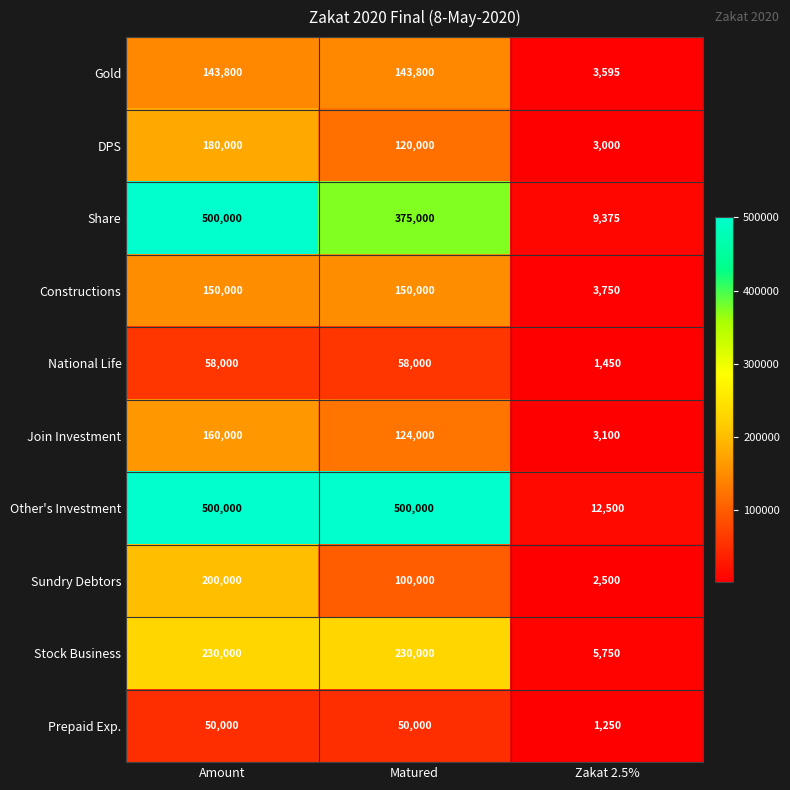

Is it true that Share equals 14507 at Zakat 2.5%?

False